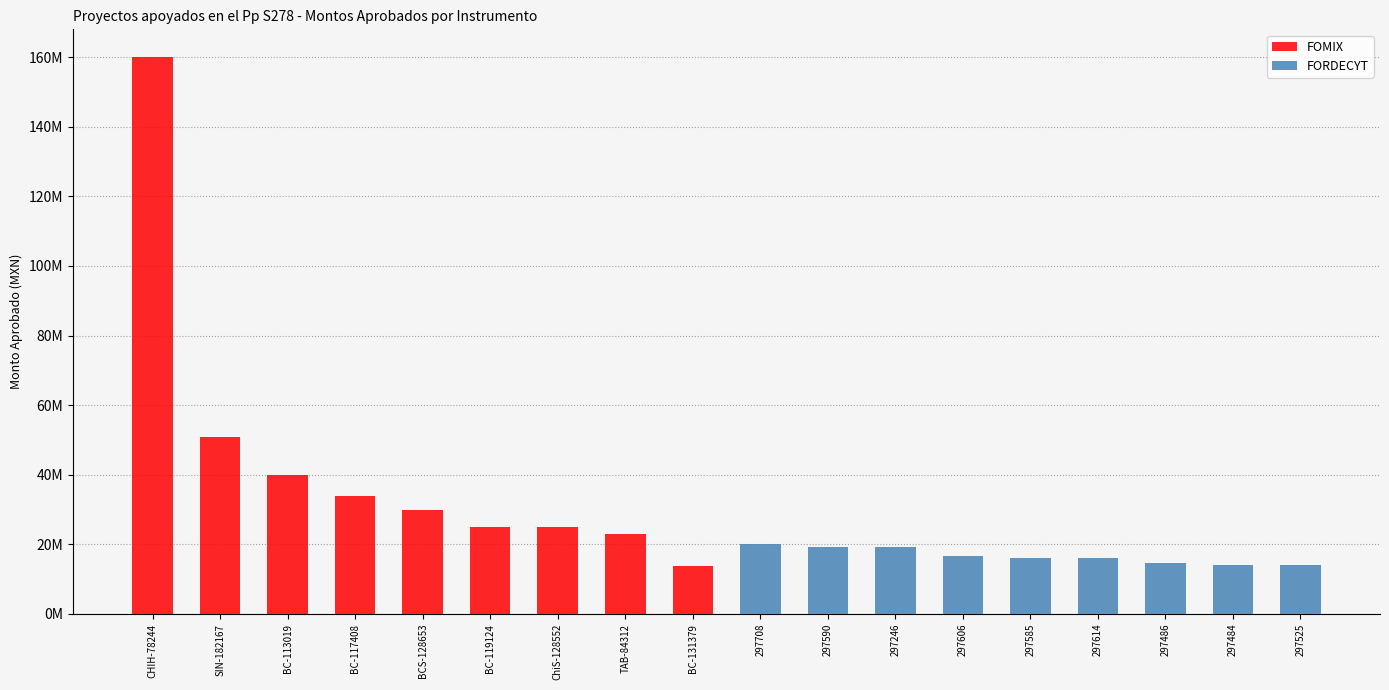

At 297614, list the series in order from smallest to largest.

FOMIX, FORDECYT